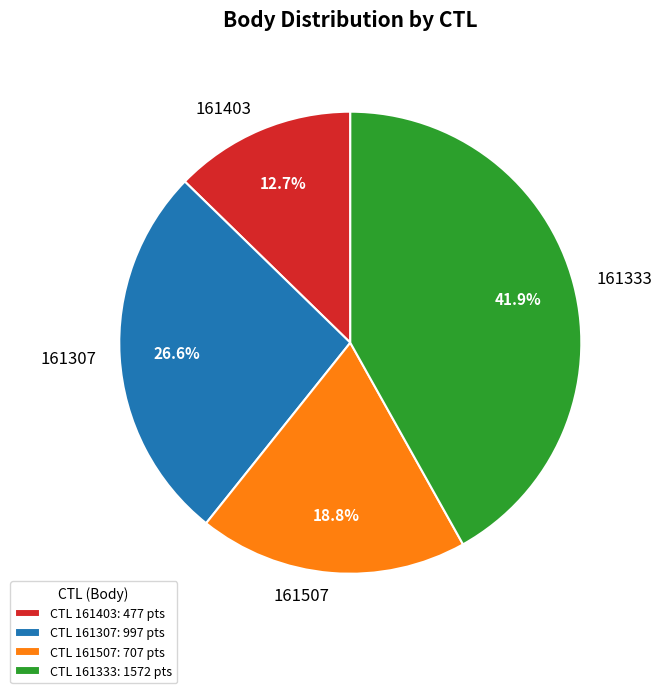

To the nearest percent, what percentage of the pie is 161507?

19%